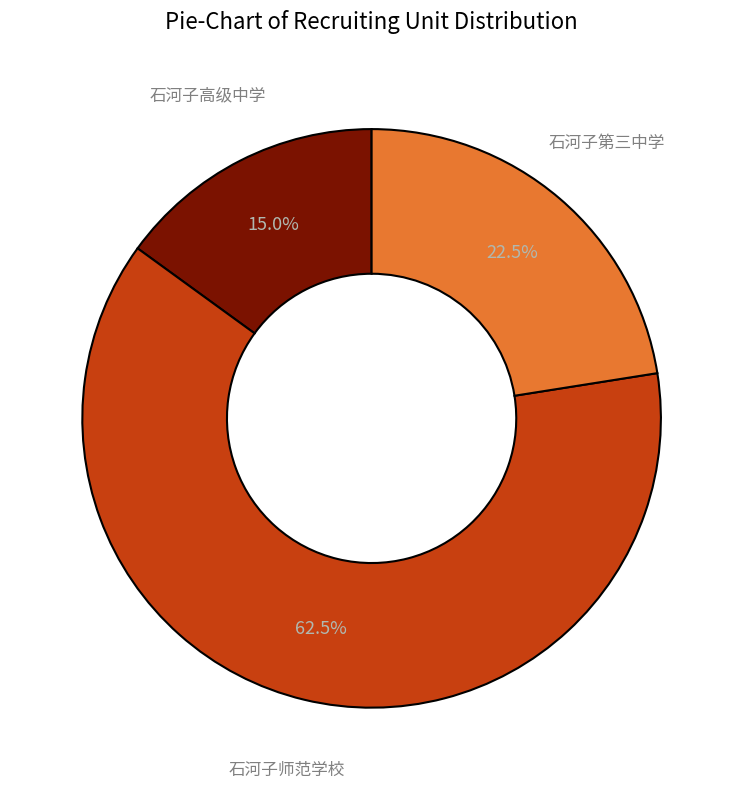

Is there any slice that represents more than half of the pie?

Yes